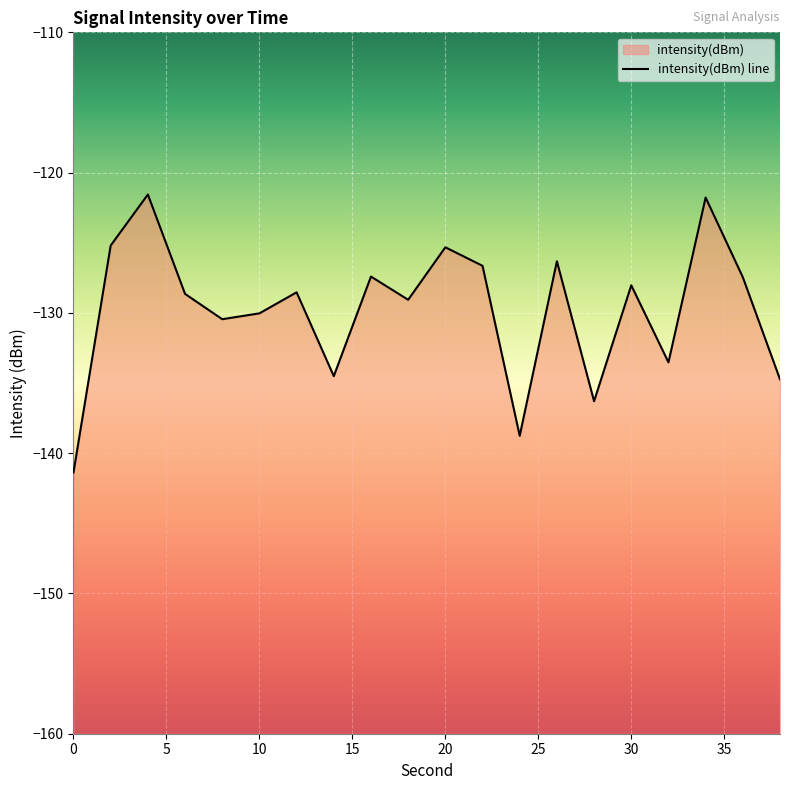

What is the average value?

-129.8